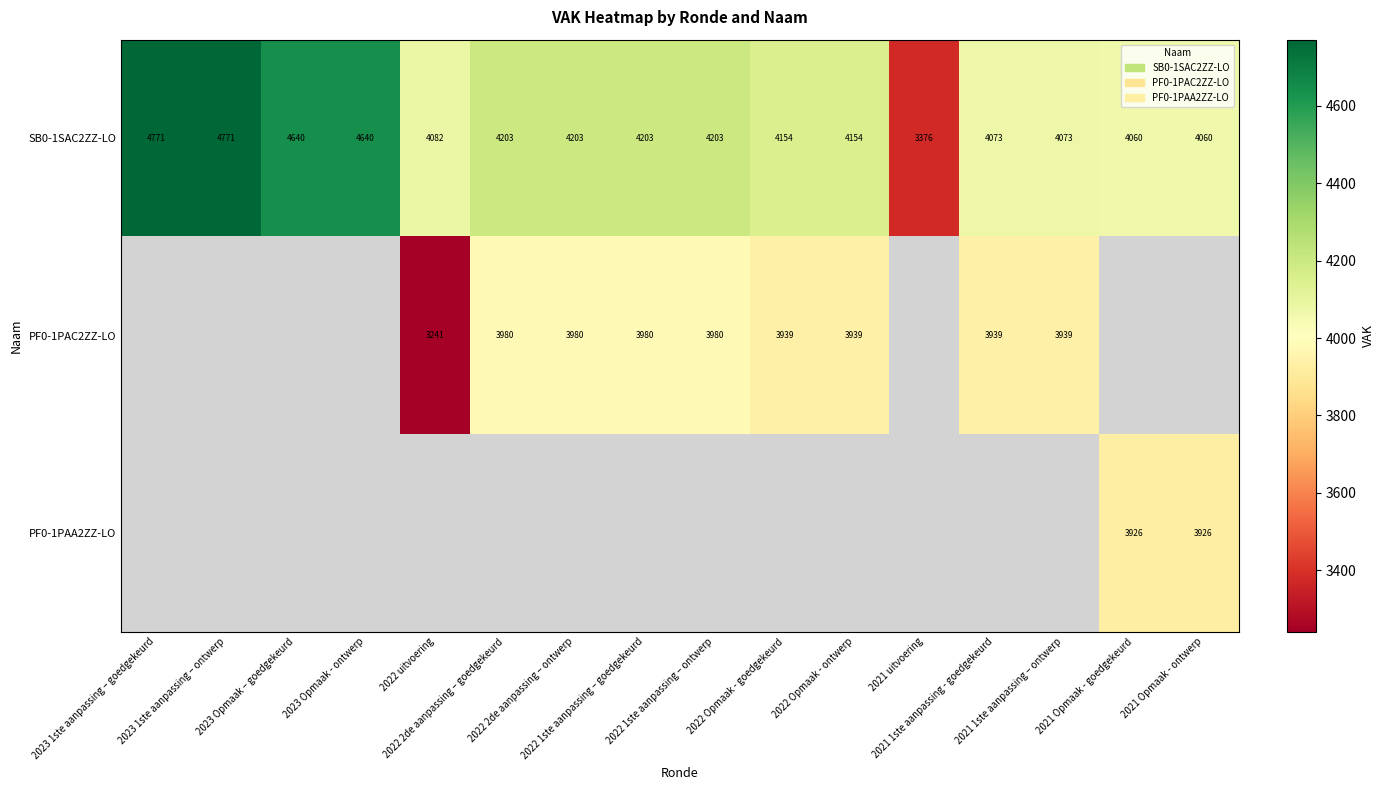

What is the difference between the highest and lowest values at 2022 uitvoering?

841.0